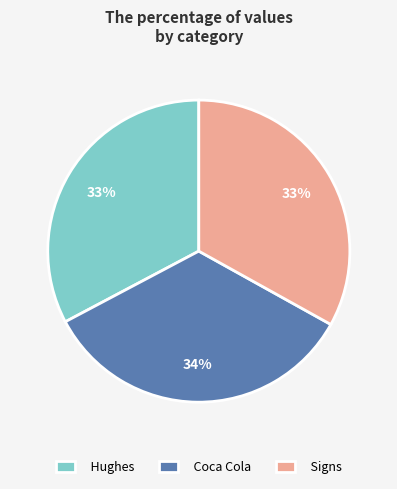

What is the largest slice in the pie chart?

Coca Cola